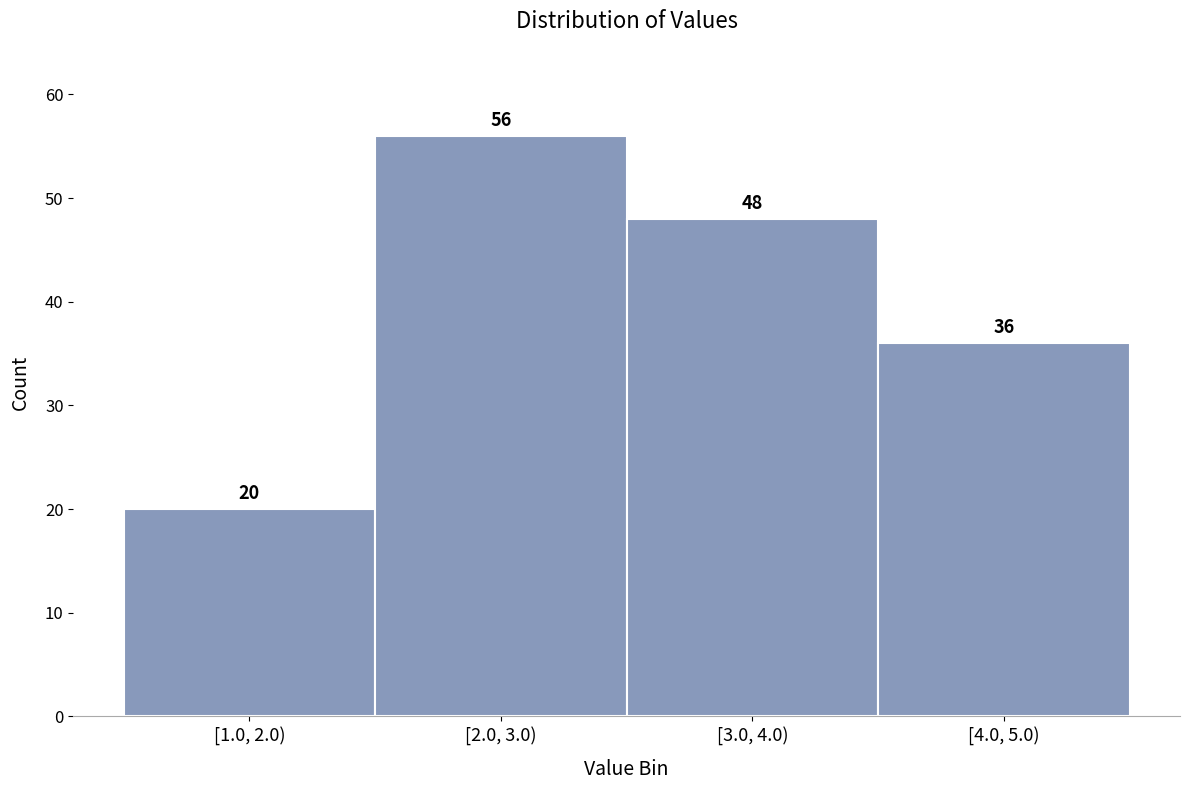

Reading left to right, what are all the values shown in this chart?

[1.0, 2.0)=20	[2.0, 3.0)=56	[3.0, 4.0)=48	[4.0, 5.0)=36